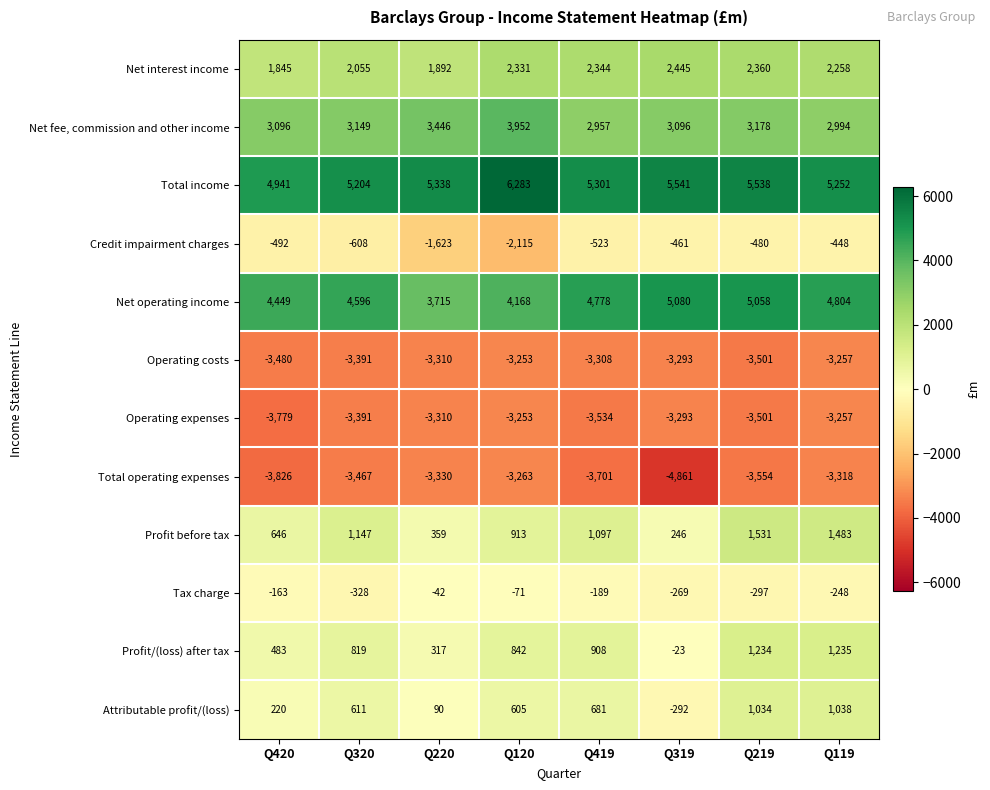

What is the difference between the second highest and second lowest values in the Attributable profit/(loss) series?

944